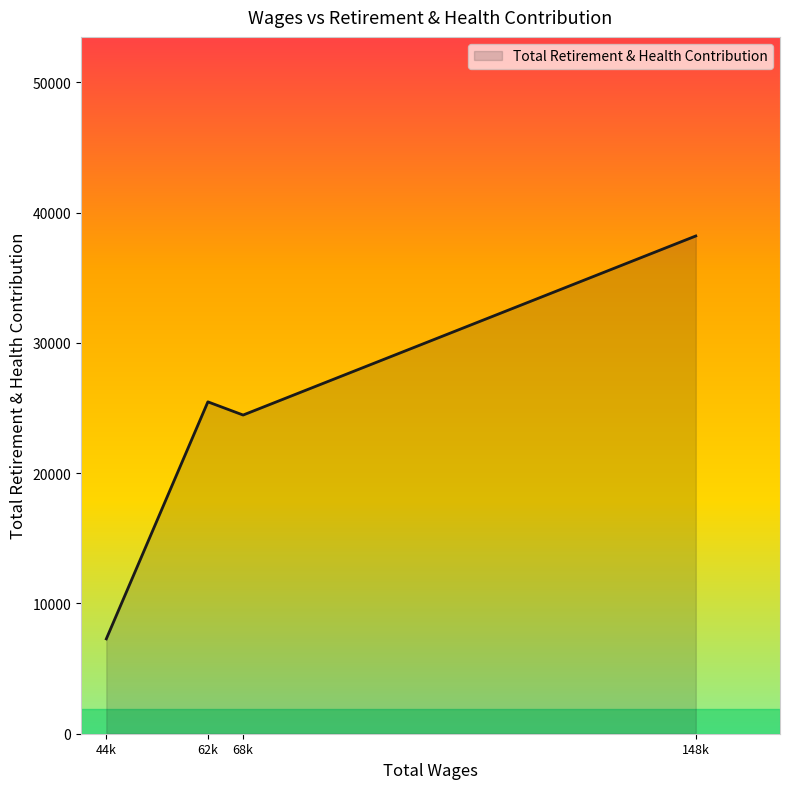

Is it true that the value at 68k is 39977?

False